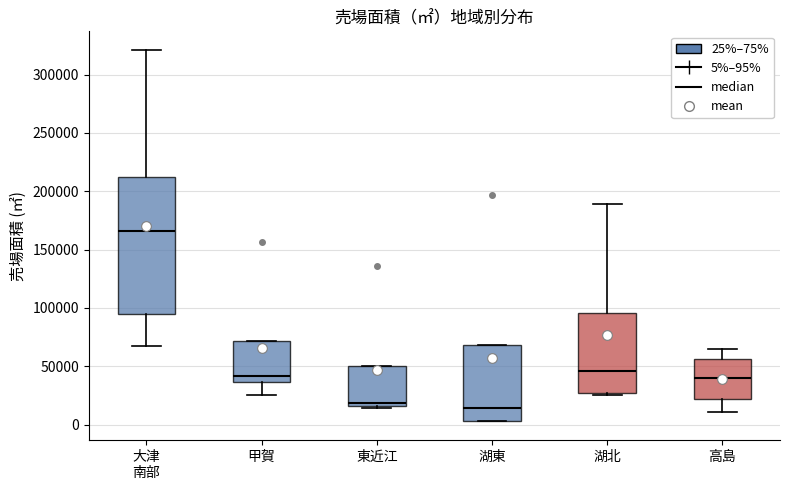

Comparing the boxes themselves (not the whiskers), which one is the tallest?

大津 南部